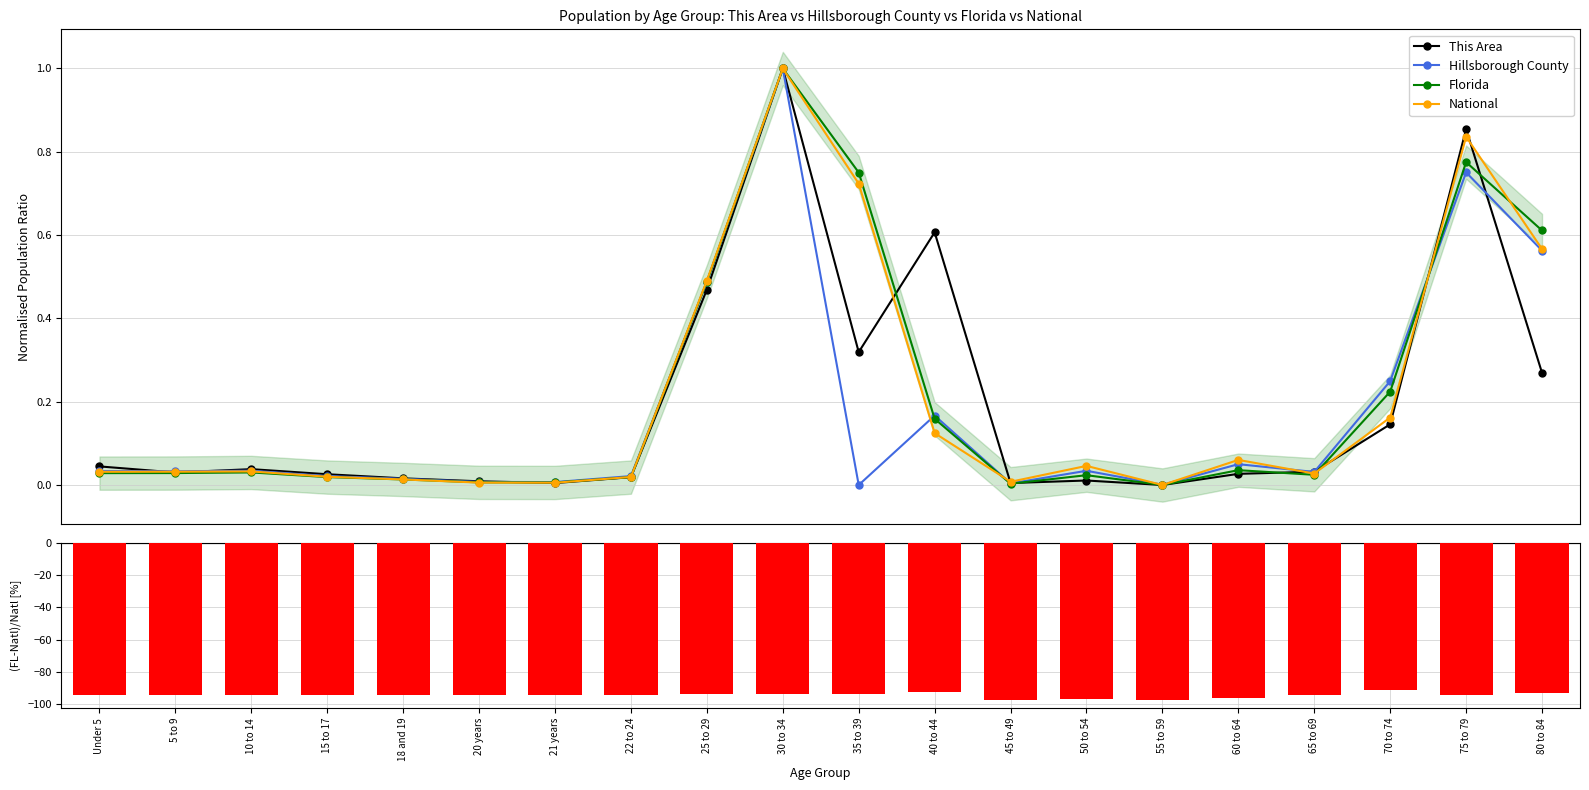

What is the label of the 3rd bar from the left?

10 to 14